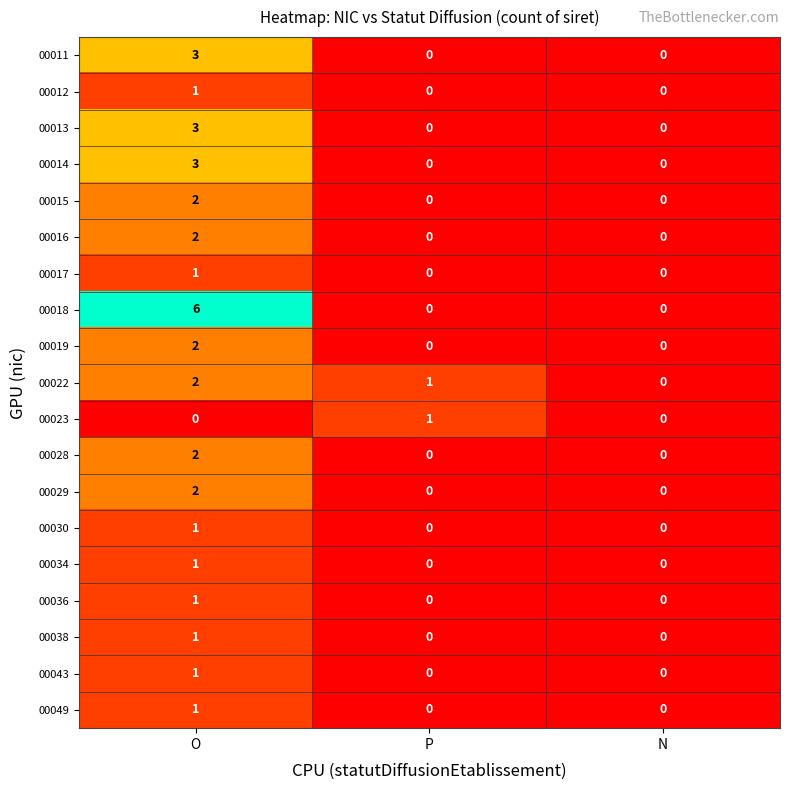

How many series are shown in this chart?

19